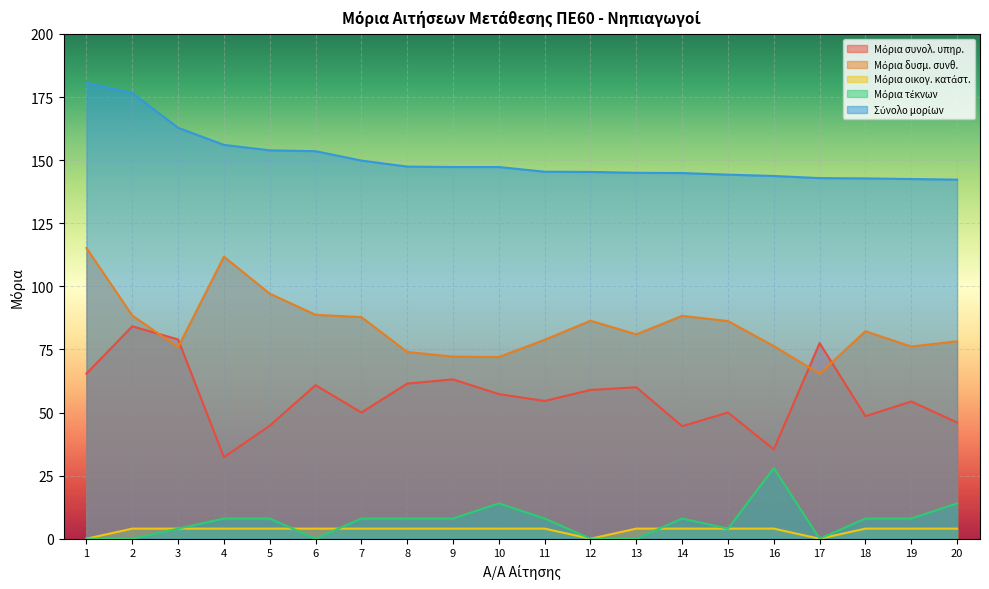

What is the approximate value of Μόρια οικογ. κατάστ. at 5?

4.0